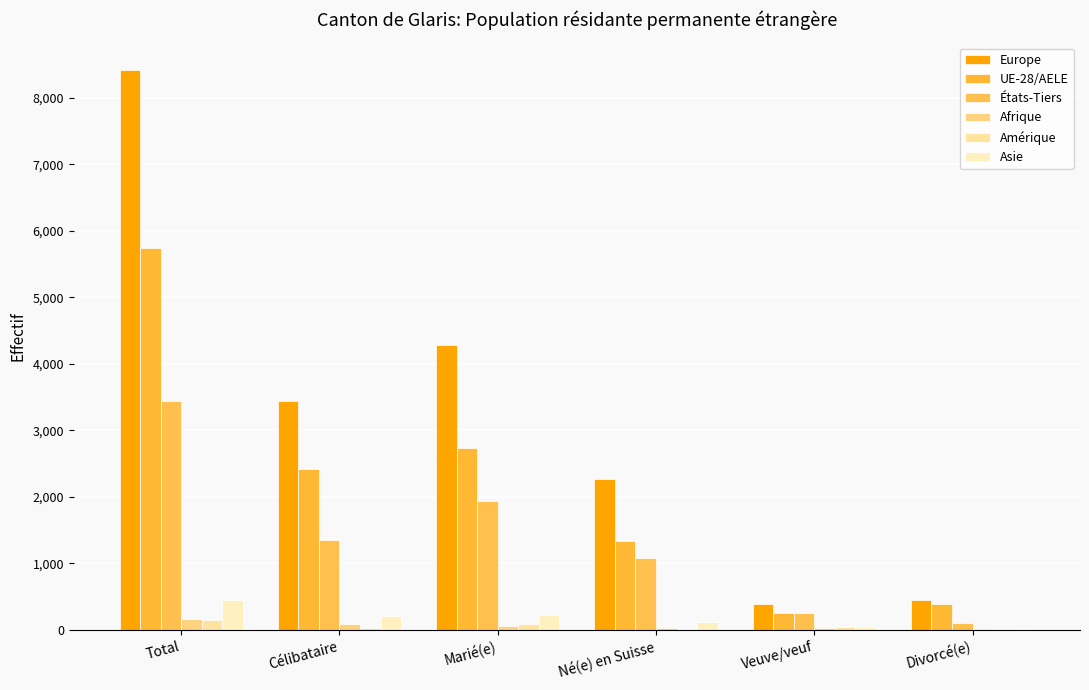

Are the bars grouped side by side (vs. stacked)?

Yes